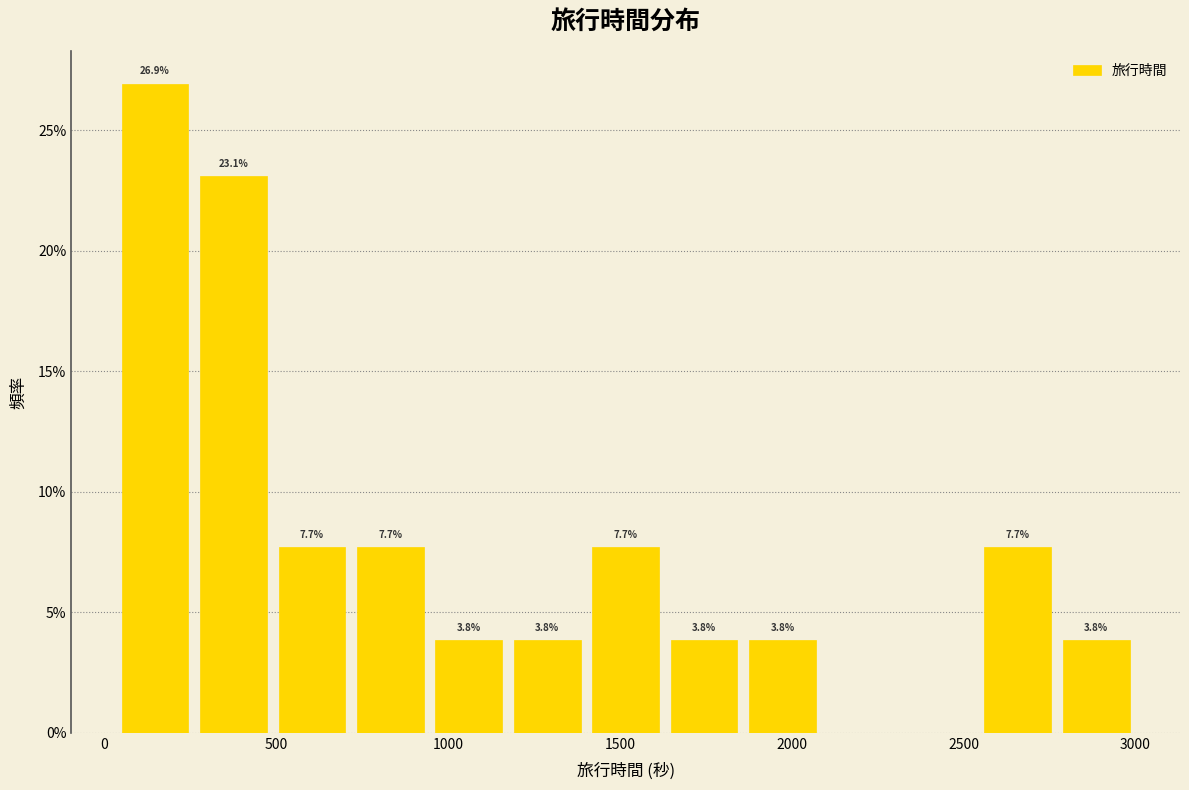

Which range on the x-axis has the tallest bar?

50 to 250